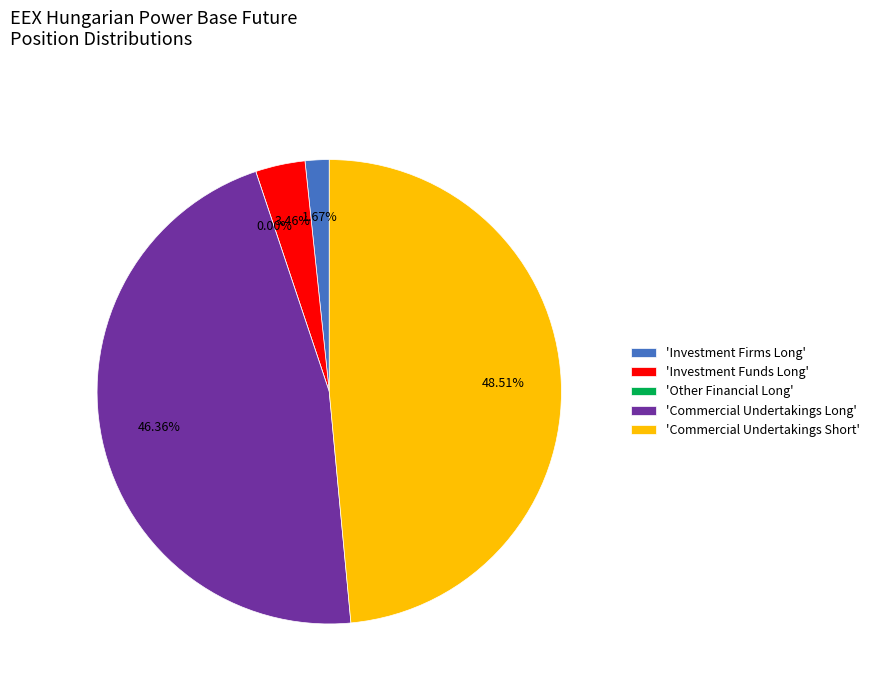

Is the sum of Investment Funds Long and Commercial Undertakings Short greater than half?

Yes